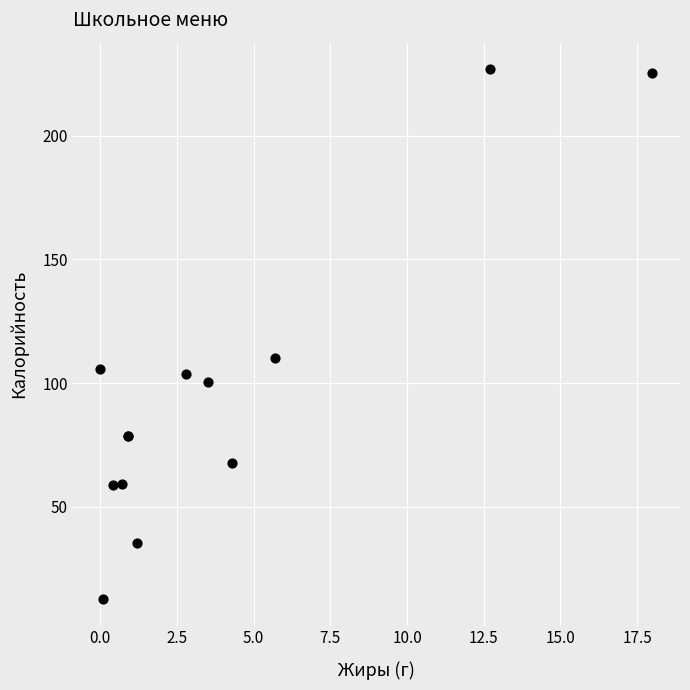

What Y value in the scatter plot is closest to 119?

110.4